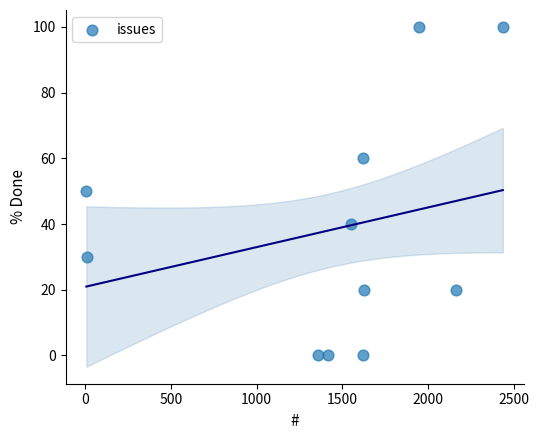

What is the average X value?

1431